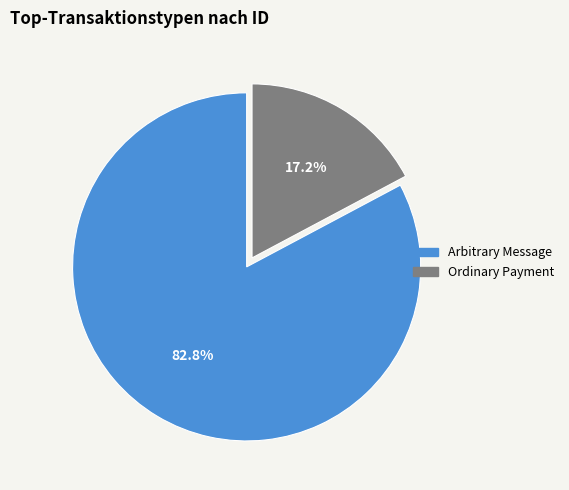

What is the majority slice?

Arbitrary Message